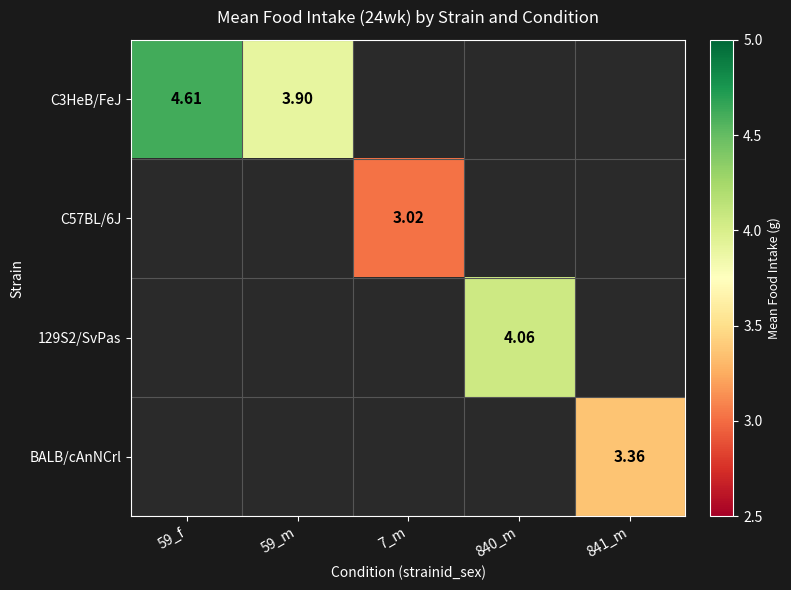

Is the value of C3HeB/FeJ at 59_m greater than the value of 129S2/SvPas at 840_m?

No